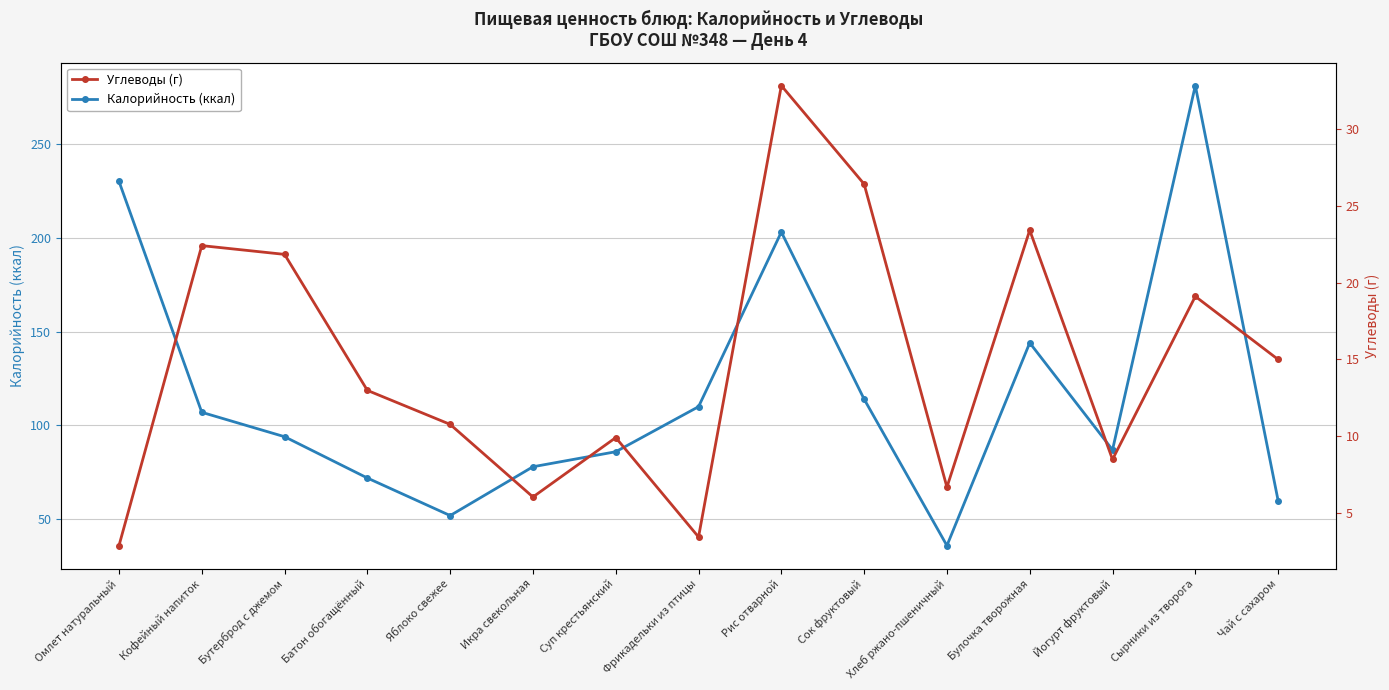

True or false: Калорийность (ккал) and Углеводы (г) intersect in this chart.

False